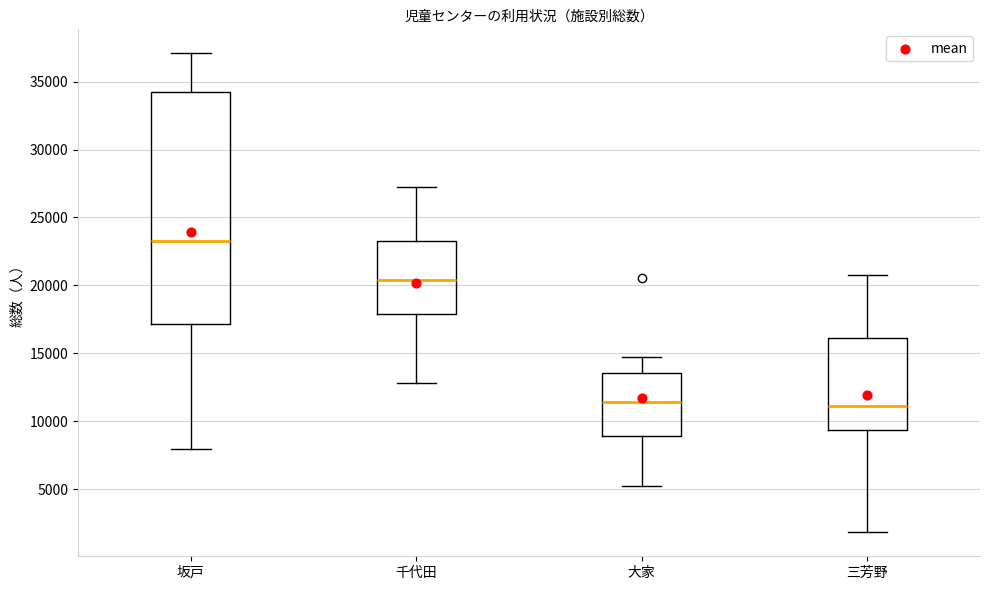

Where does the lower whisker of the box for 大家 end on the y-axis? The values are not printed on the chart, so give them approximately, as read against the axis.

5000